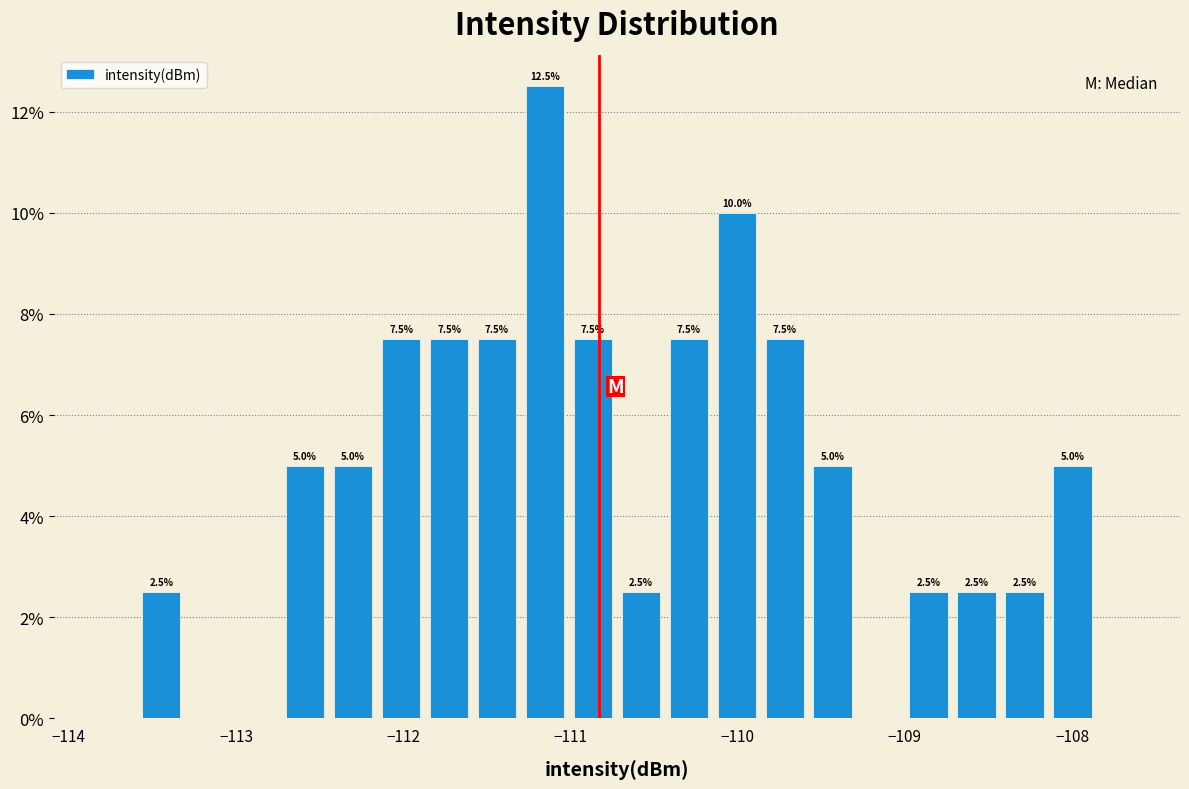

Read against the x-axis, roughly where is the centre of the tallest bar?

-111.2